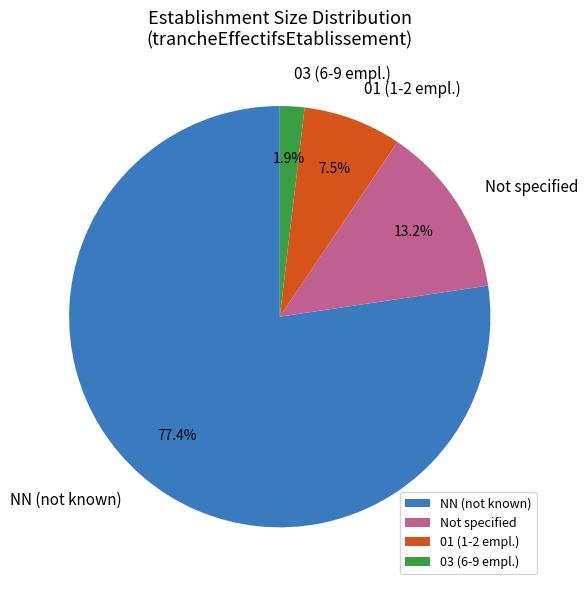

What is the largest slice in the pie chart?

NN (not known)